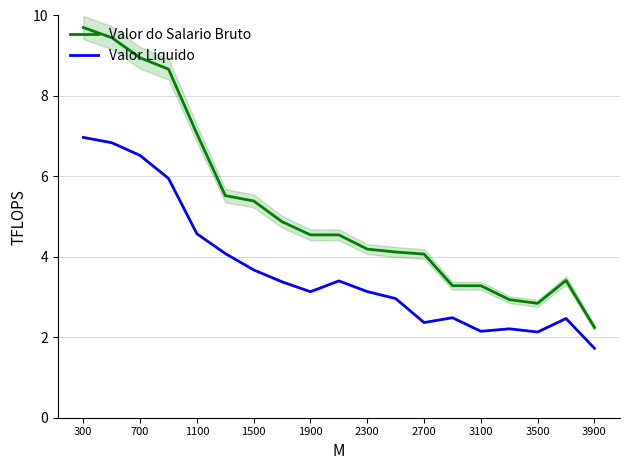

Which category has the lowest value in the Valor Liquido series?

3900